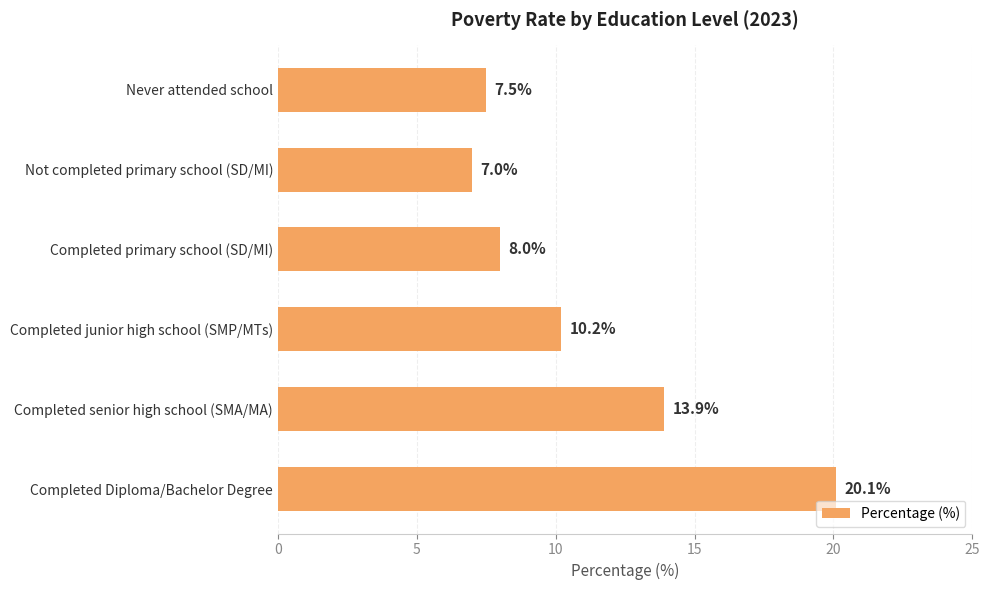

What is the difference between the maximum and minimum values?

13.1